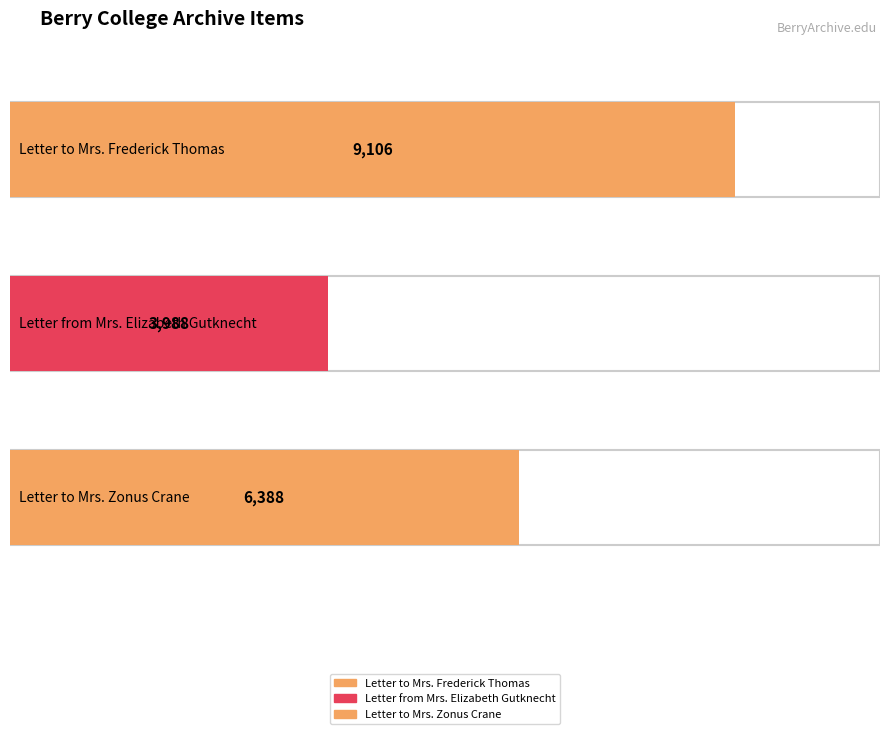

True or false: the data shows 15857 at Letter to Mrs. Frederick Thomas.

False